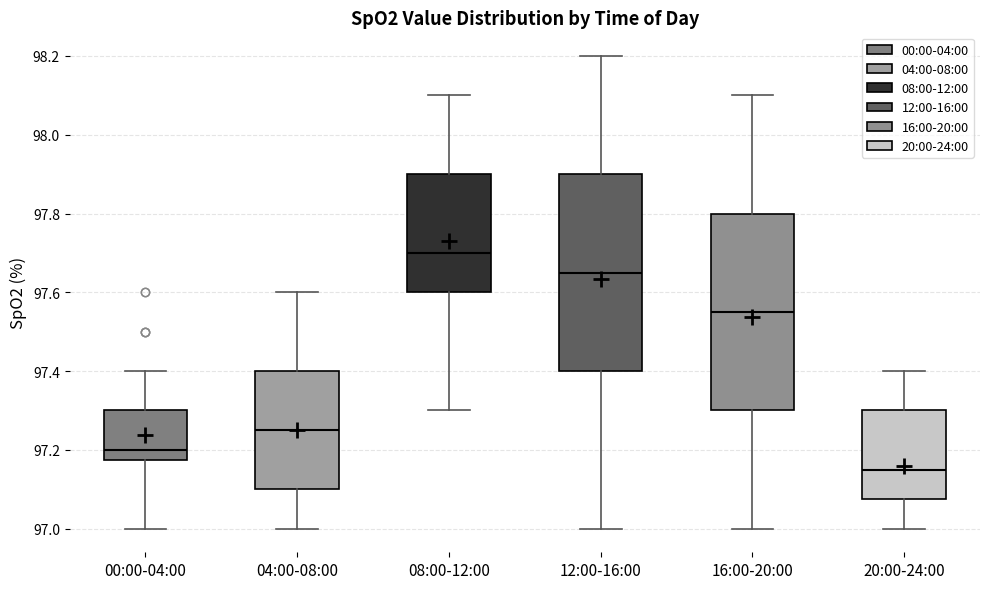

Reading left to right, read every box against the y-axis: the position of its median line, the range the box covers, and the ends of its whiskers. The values are not printed on the chart, so give them approximately, as read against the axis.

00:00-04:00: median 97.20, box 97.18 to 97.30, whiskers 97.00 to 97.40
04:00-08:00: median 97.26, box 97.10 to 97.40, whiskers 97.00 to 97.60
08:00-12:00: median 97.70, box 97.60 to 97.90, whiskers 97.30 to 98.10
12:00-16:00: median 97.66, box 97.40 to 97.90, whiskers 97.00 to 98.20
16:00-20:00: median 97.56, box 97.30 to 97.80, whiskers 97.00 to 98.10
20:00-24:00: median 97.16, box 97.08 to 97.30, whiskers 97.00 to 97.40